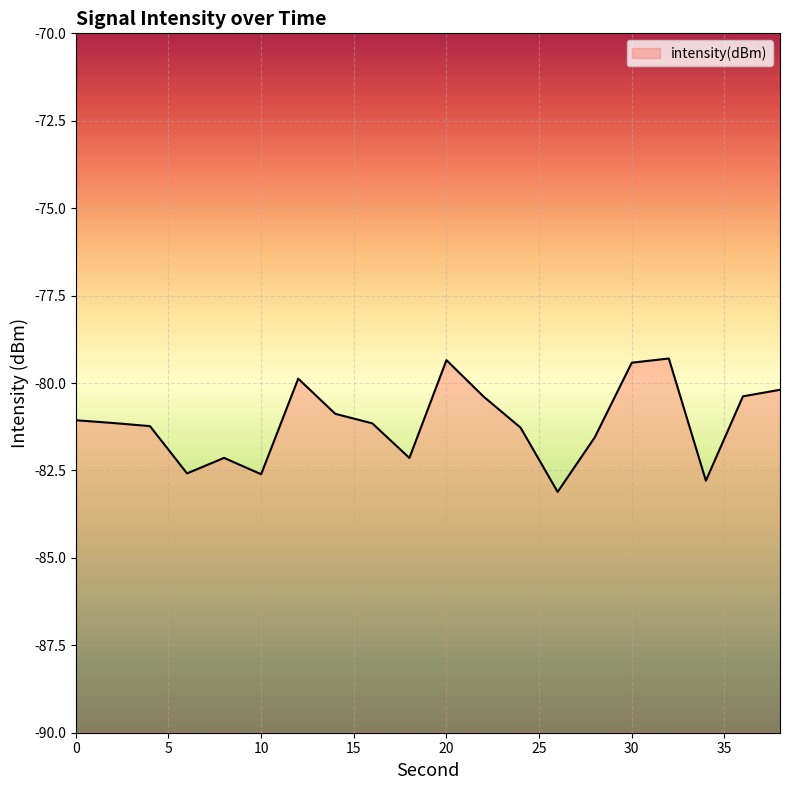

What is the greatest value displayed?

-79.3